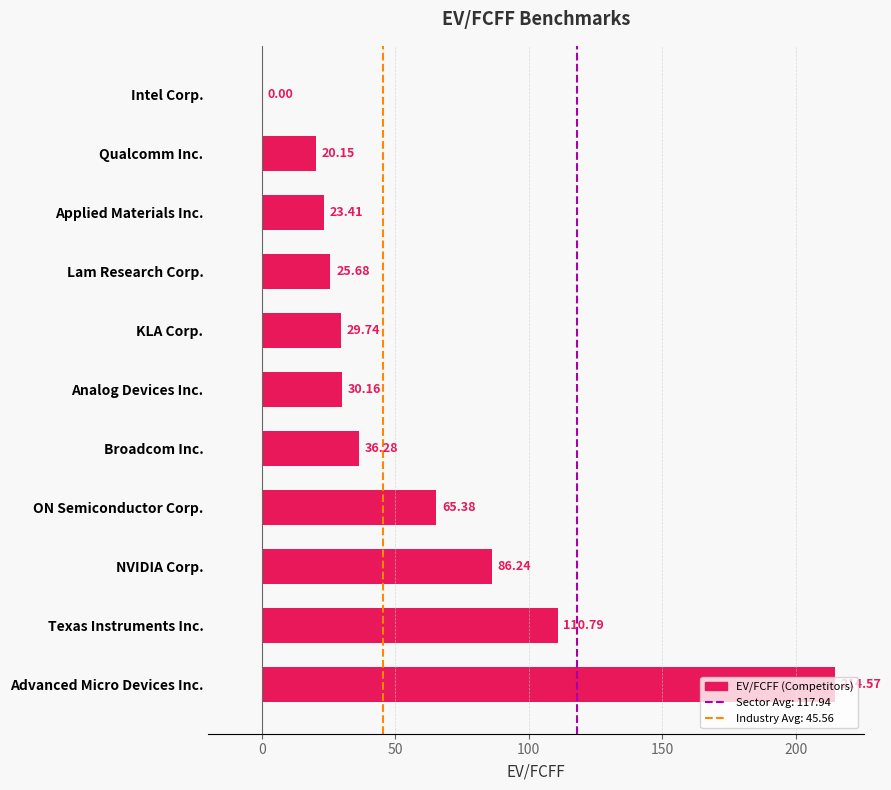

Which label corresponds to the largest value in the chart?

Advanced Micro Devices Inc.